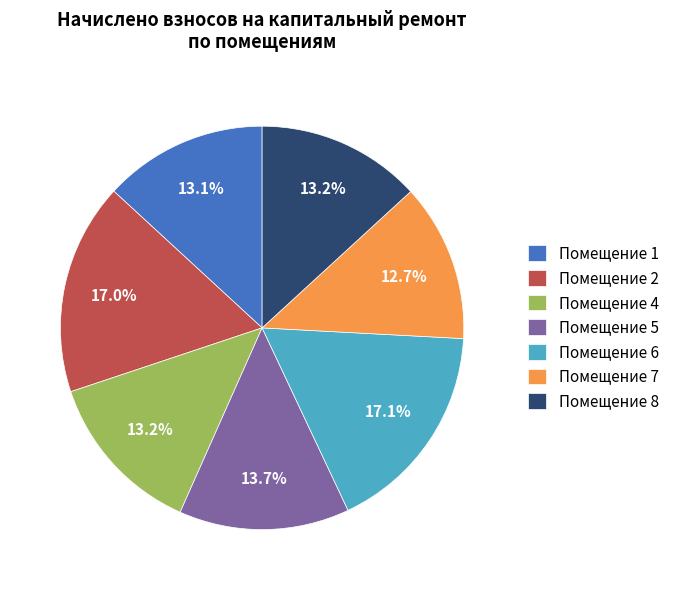

Is there any slice that represents more than half of the pie?

No